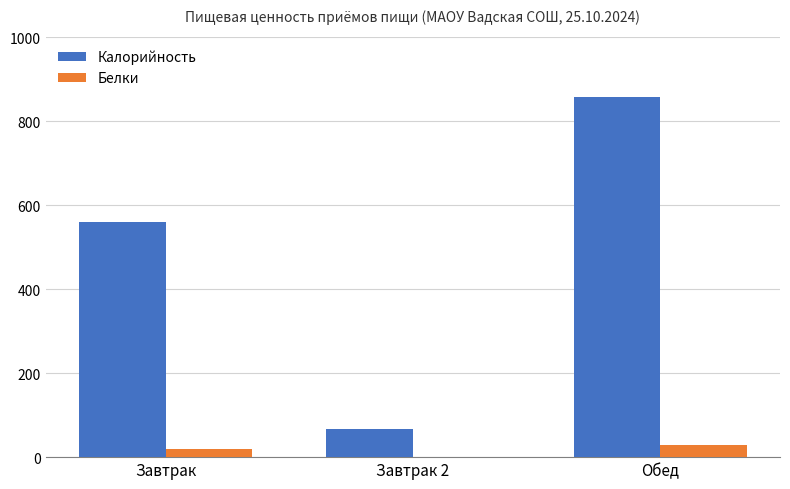

Is the value of Калорийность at Завтрак greater than the value of Белки at Завтрак?

Yes